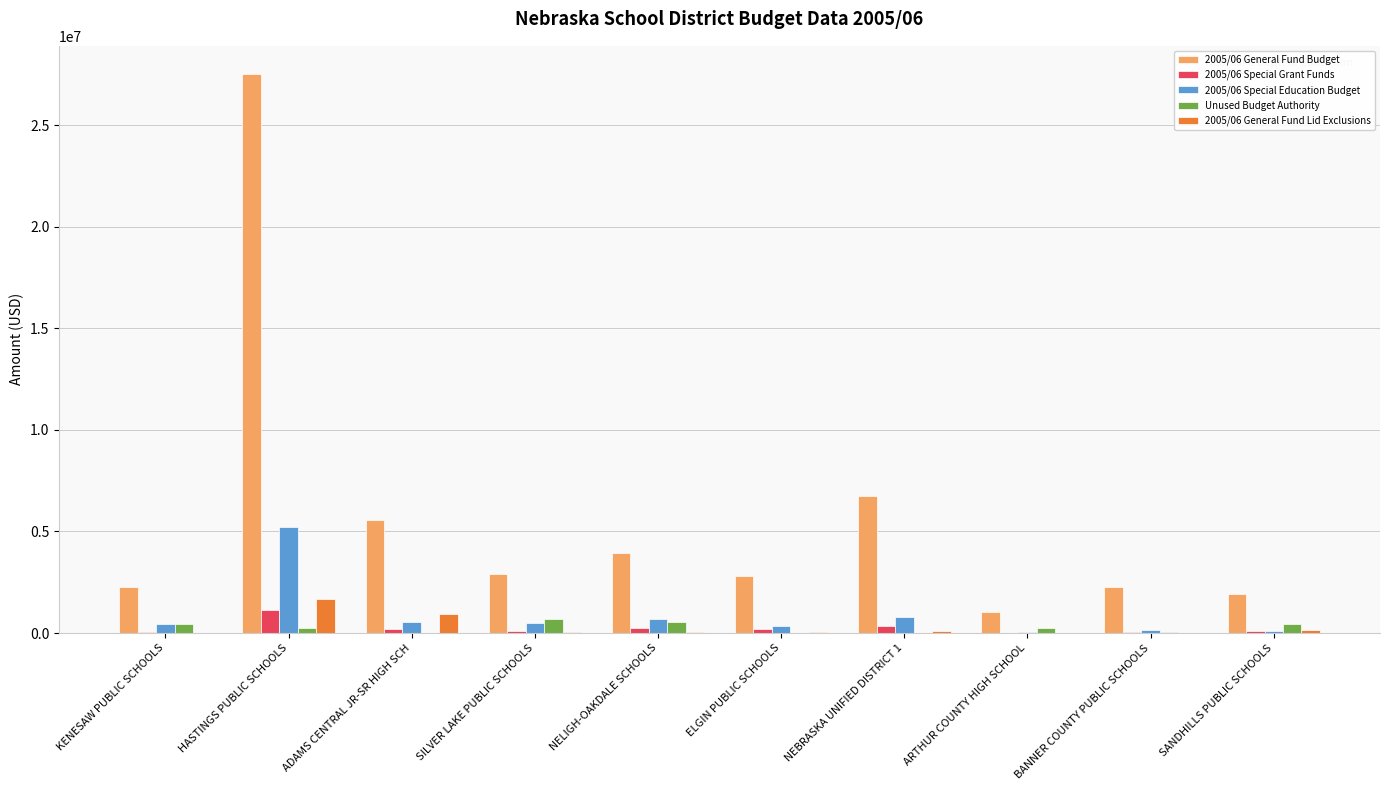

Which series has the largest total across all categories?

2005/06 General Fund Budget